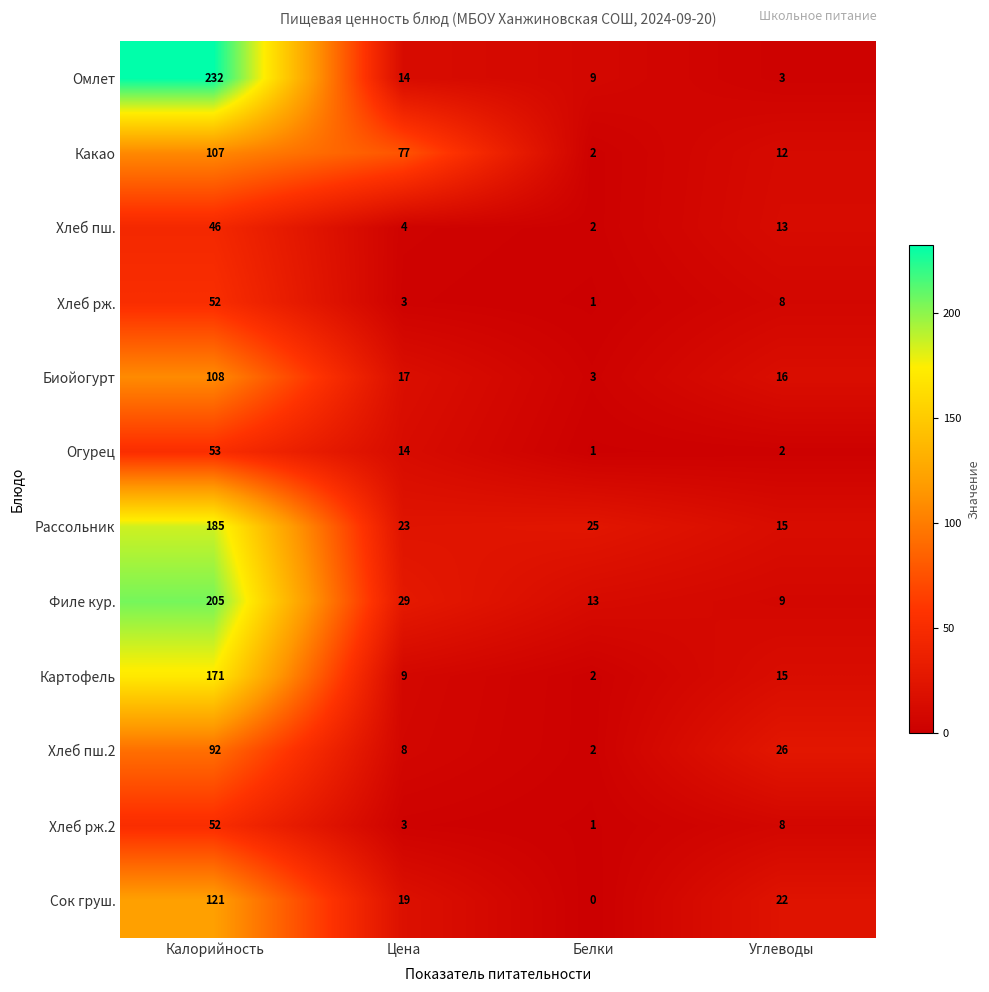

How many distinct data groups are displayed?

12